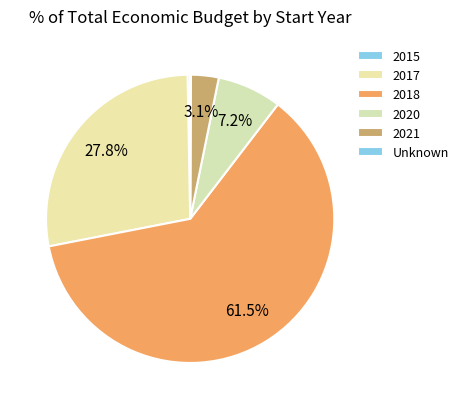

Does 2020 represent more than half of the total?

No